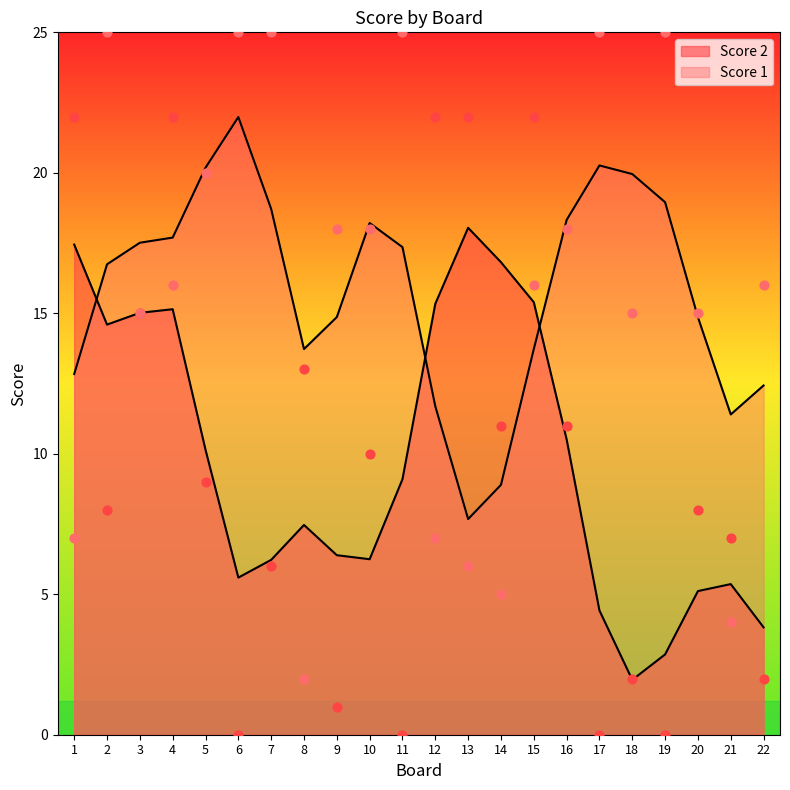

Which series has the largest total across all categories?

Score 1